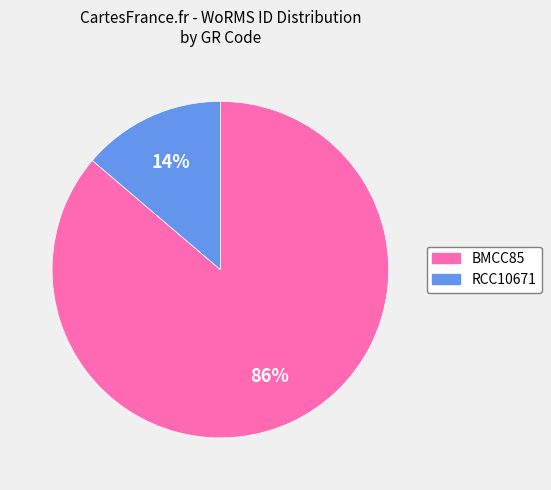

What percentage is the RCC10671 slice, to the nearest percent?

14%